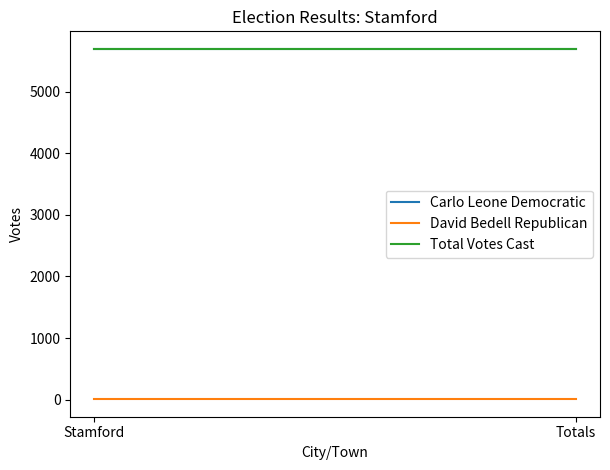

How many series are shown in this chart?

3